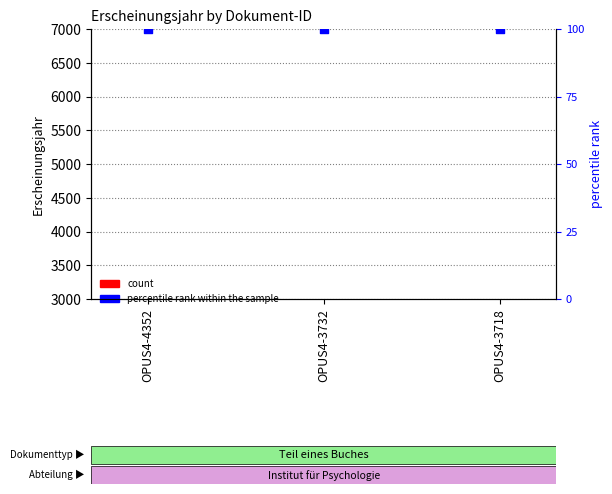

Which series has the largest Y range (max minus min)?

count